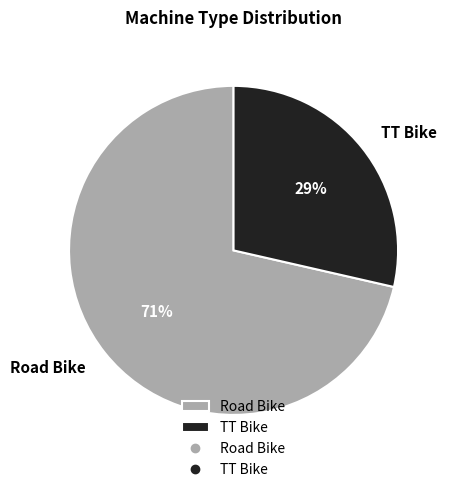

Is the sum of Road Bike and TT Bike greater than half?

Yes